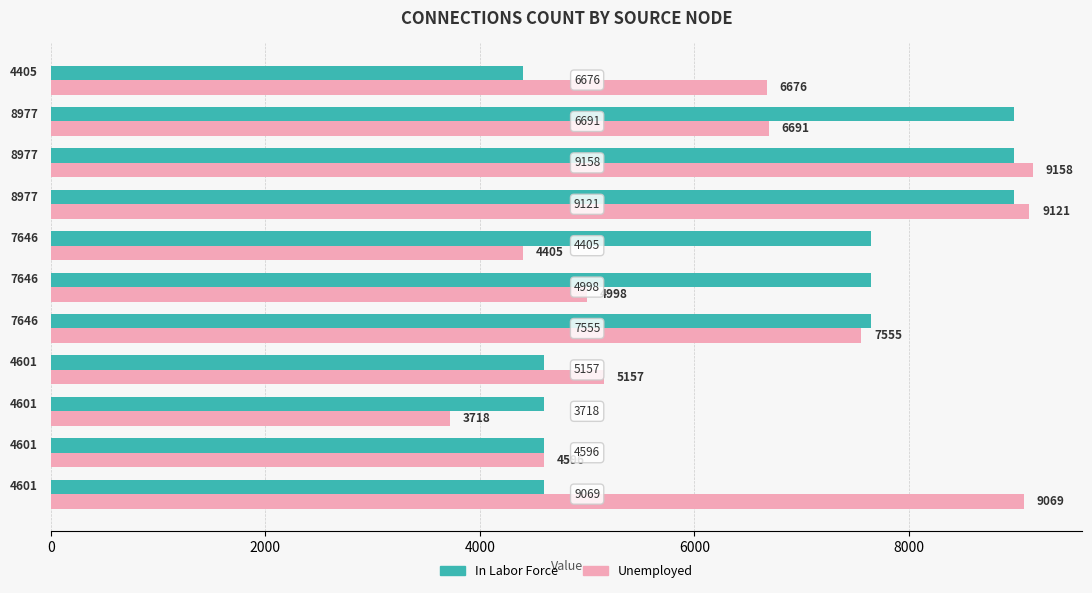

Rank the series by their maximum value, from lowest to highest.

In Labor Force, Unemployed